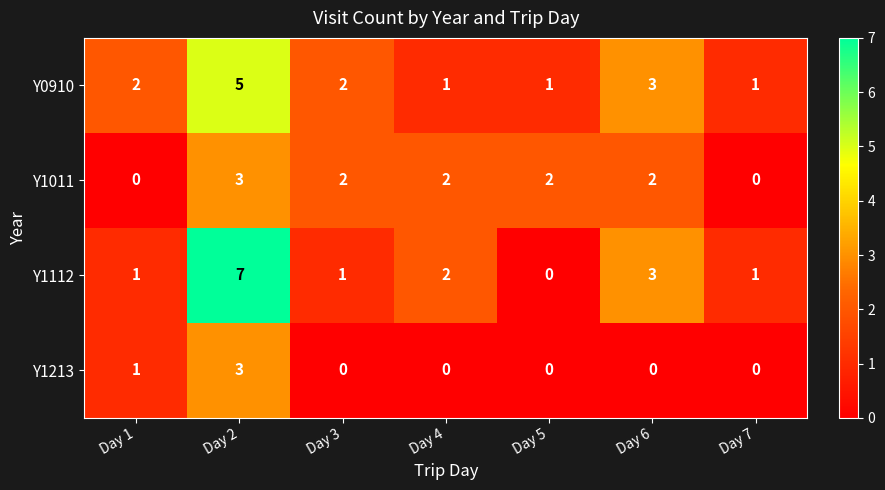

What value does the Y1112 series have at Day 2?

7